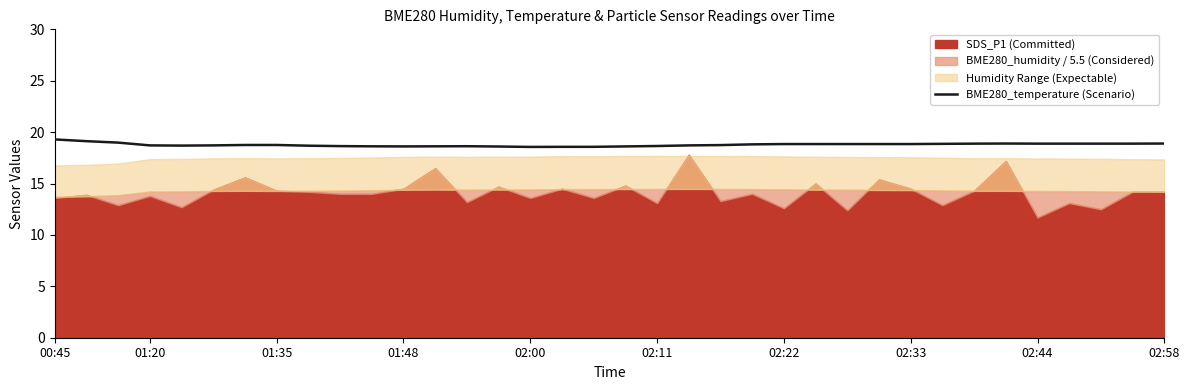

What is the lowest value of the BME280_temperature (Scenario) series?

18.6